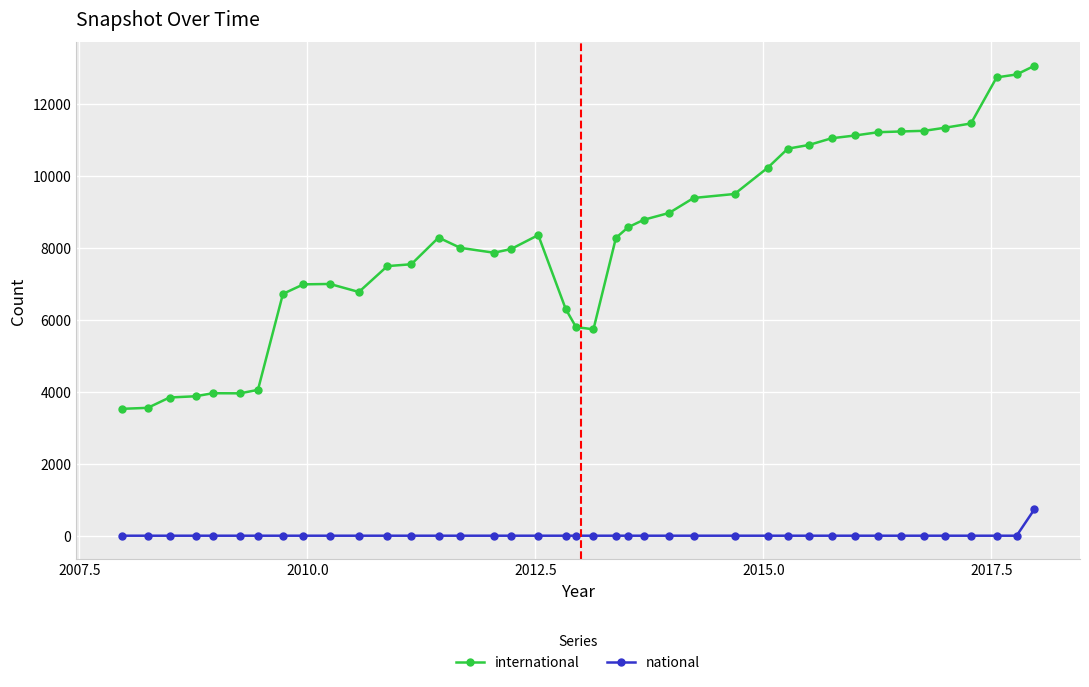

Which series has the largest range (max minus min)?

international